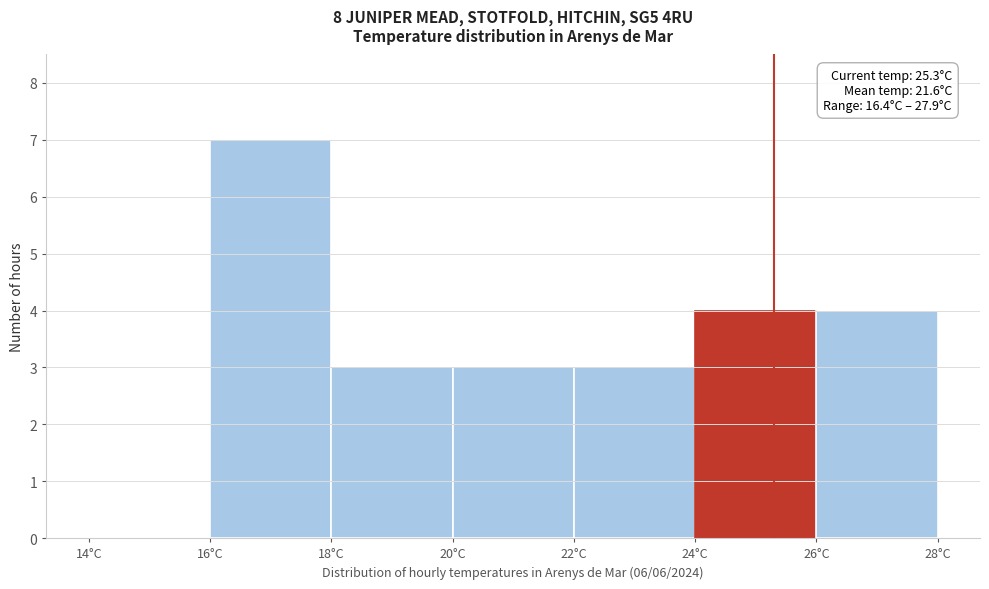

Which range on the x-axis has the tallest bar?

16 to 18